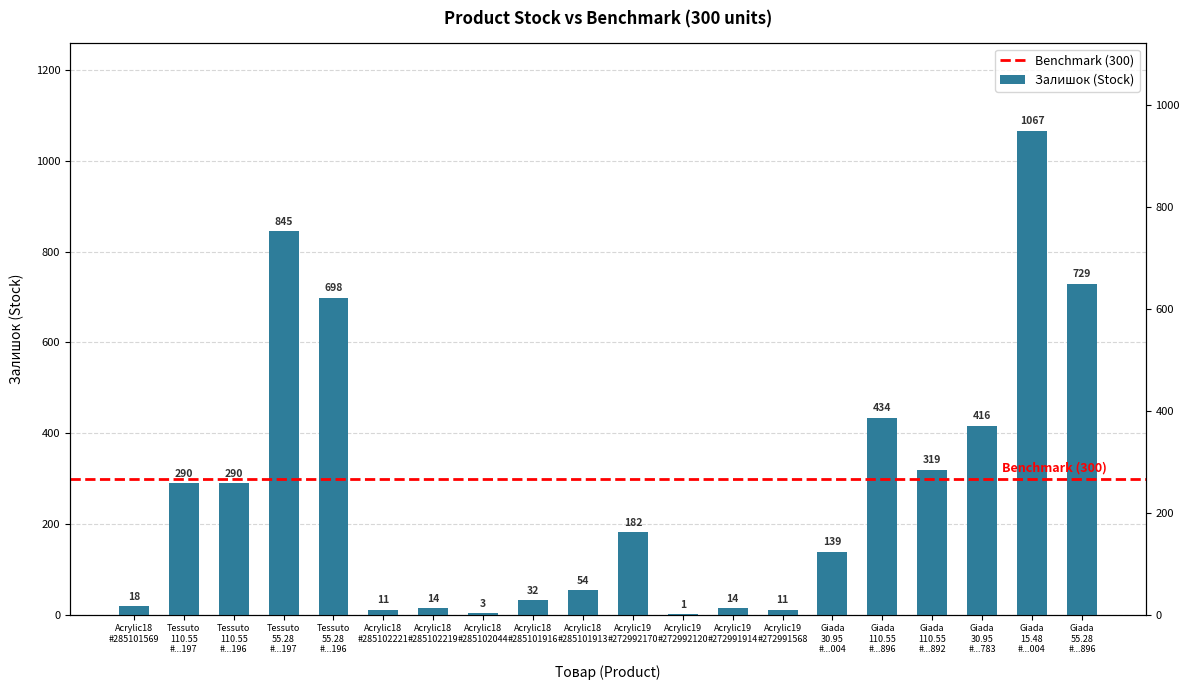

List the labels in order of value, smallest first.

Acrylic19 #272992120, Acrylic18 #285102044, Acrylic18 #285102221, Acrylic19 #272991568, Acrylic18 #285102219, Acrylic19 #272991914, Acrylic18 #285101569, Acrylic18 #285101916, Acrylic18 #285101913, Giada 30.95 #...004, Acrylic19 #272992170, Tessuto 110.55 #...197, Tessuto 110.55 #...196, Giada 110.55 #...892, Giada 30.95 #...783, Giada 110.55 #...896, Tessuto 55.28 #...196, Giada 55.28 #...896, Tessuto 55.28 #...197, Giada 15.48 #...004